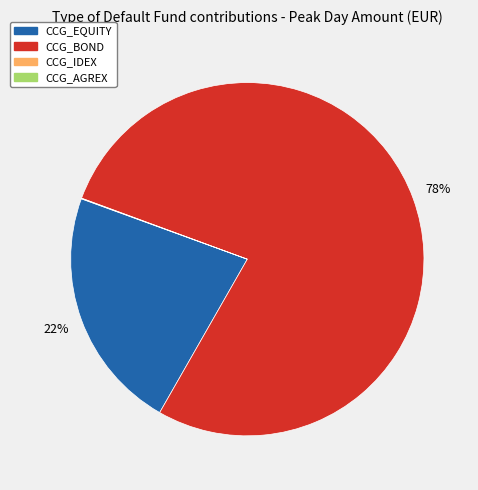

To the nearest percent, what is the average slice percentage?

33%